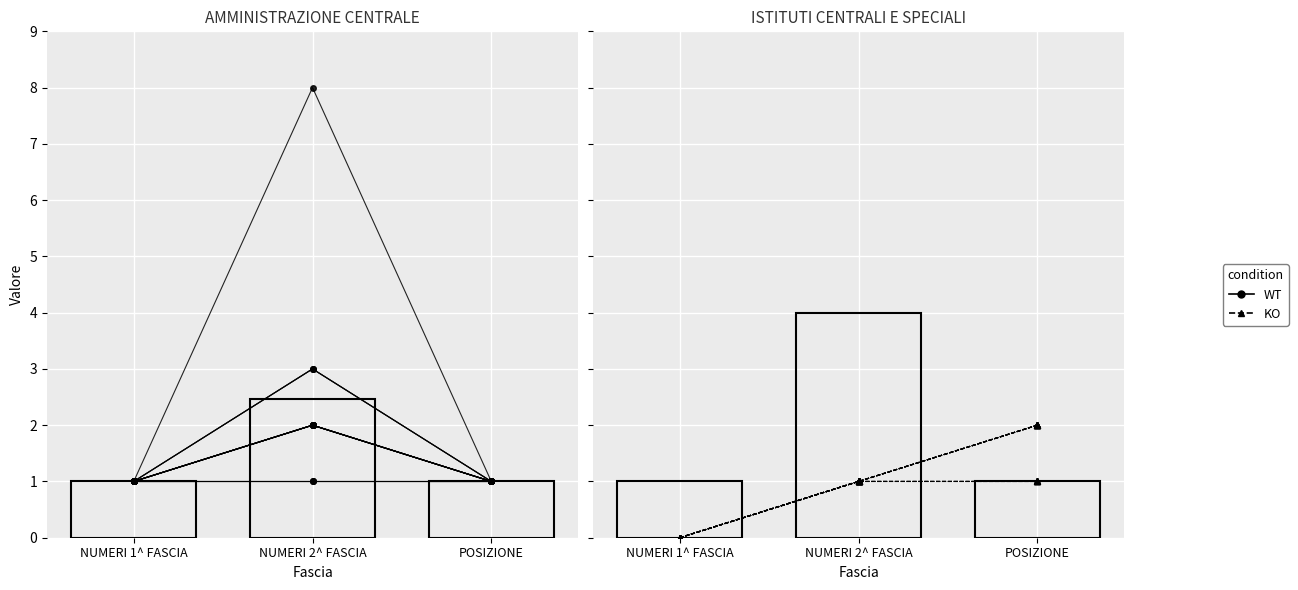

List the labels in order of KO value, smallest first.

NUMERI 1^ FASCIA, NUMERI 2^ FASCIA, POSIZIONE